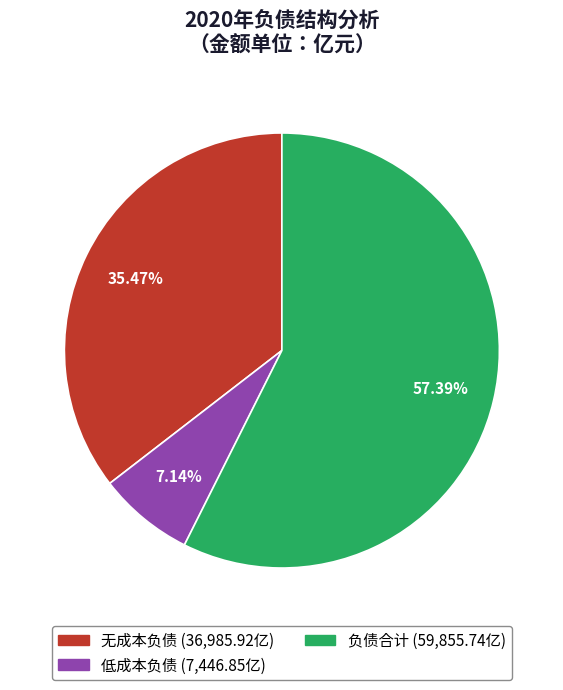

Is there a majority slice in this chart?

Yes